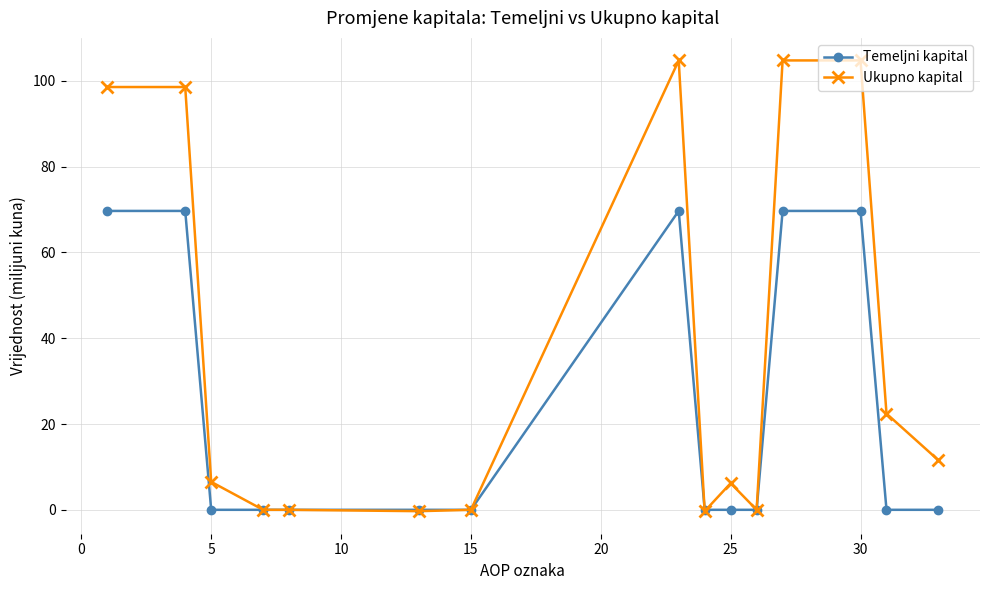

How many categories are shown in the chart?

15